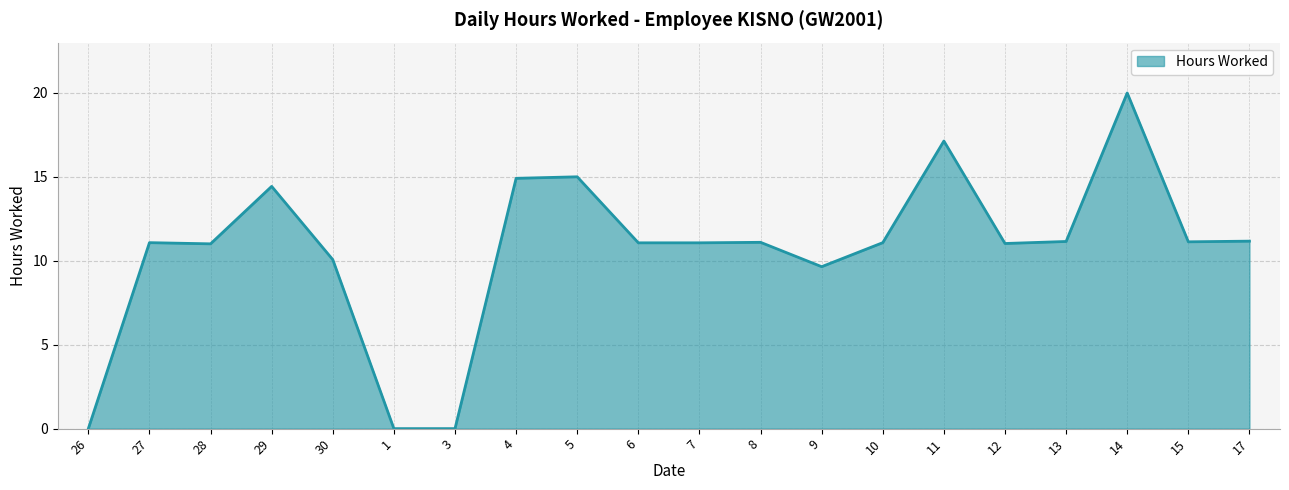

True or false: the data shows 0.0 at 1.

True